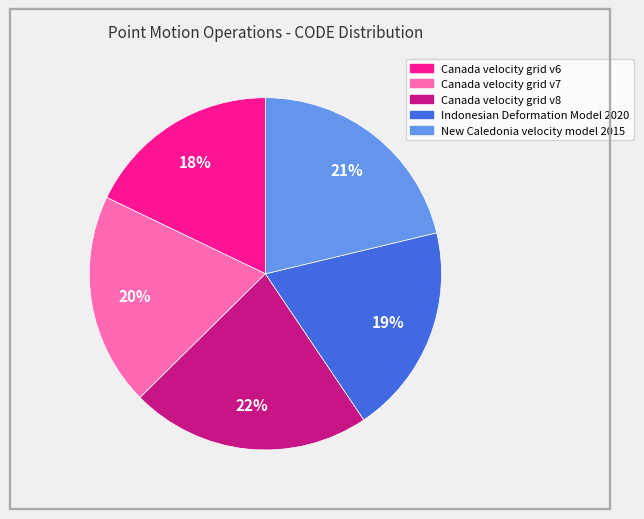

What is the ratio of the value at Indonesian Deformation Model 2020 to the value at New Caledonia velocity model 2015?

0.9